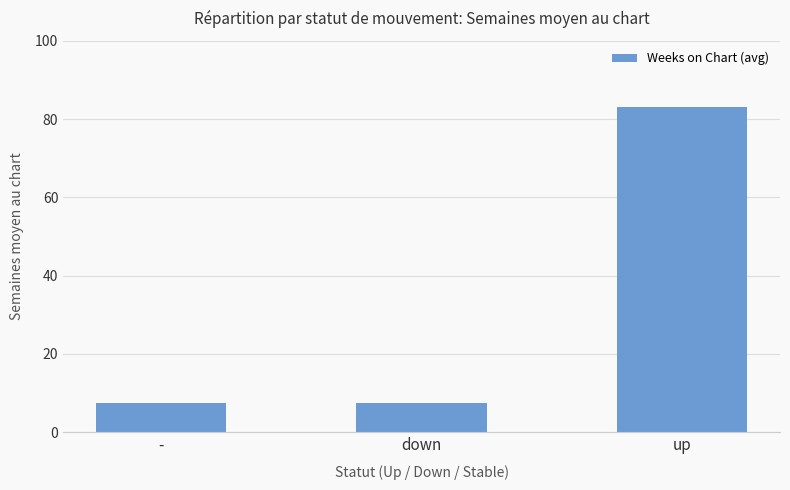

What is the value of the 2nd bar from the left?

7.5